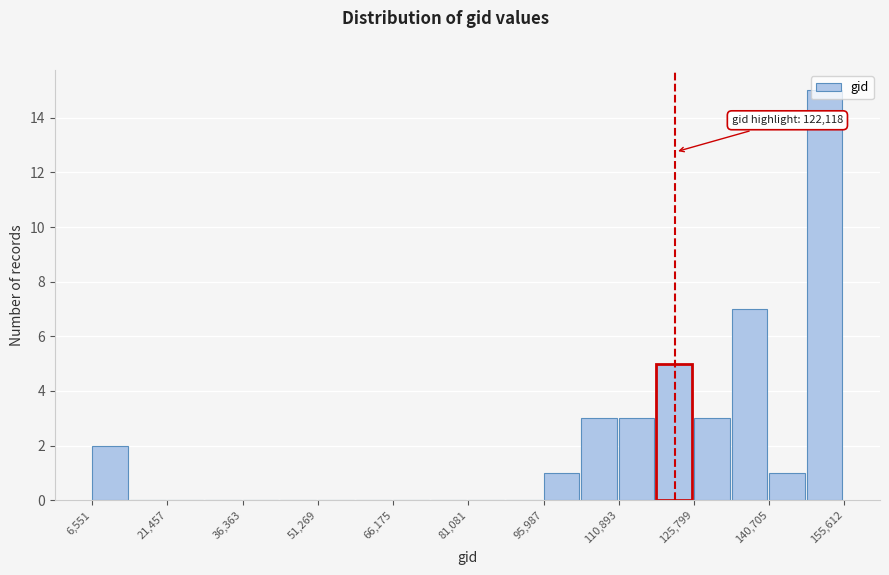

Read against the x-axis, roughly where is the centre of the tallest bar?

152000